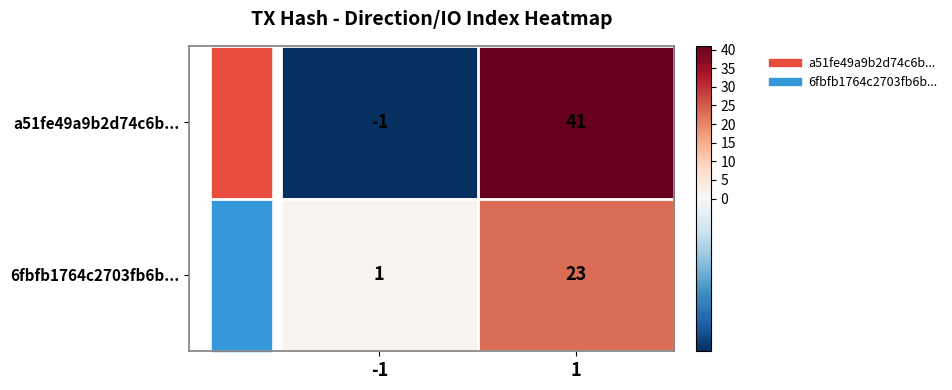

Rank the series by their maximum value, from highest to lowest.

a51fe49a9b2d74c6b..., 6fbfb1764c2703fb6b...